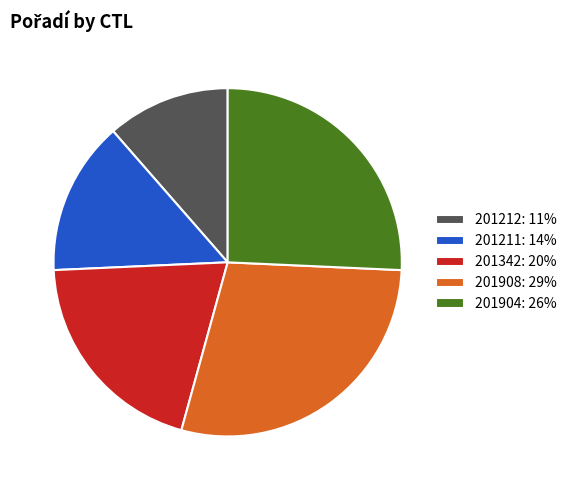

Is there any slice that represents more than half of the pie?

No